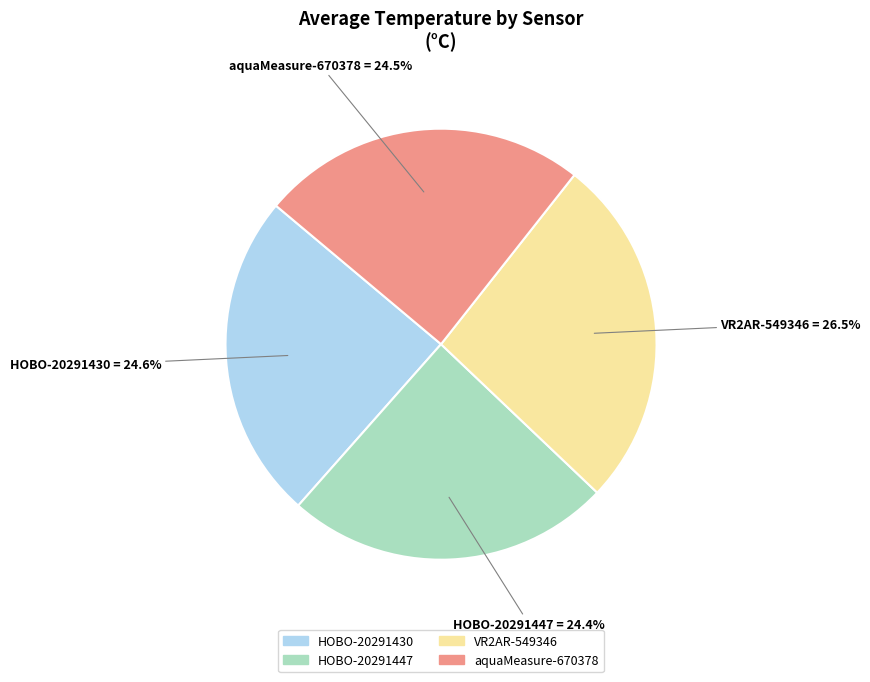

How many segments does this pie chart have?

4